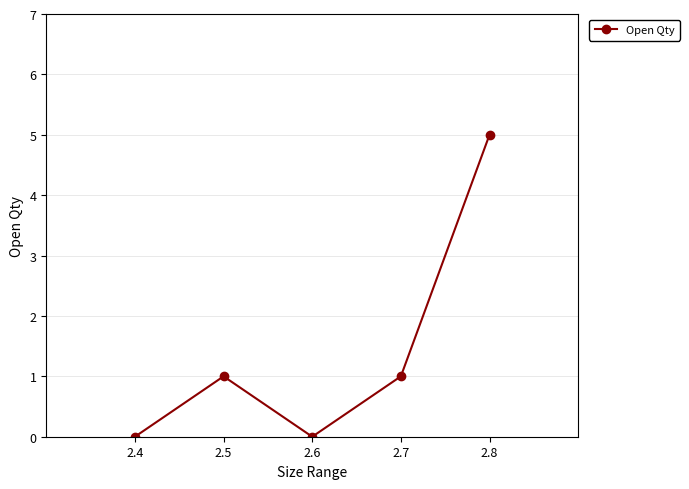

Count the number of data series in this chart.

1